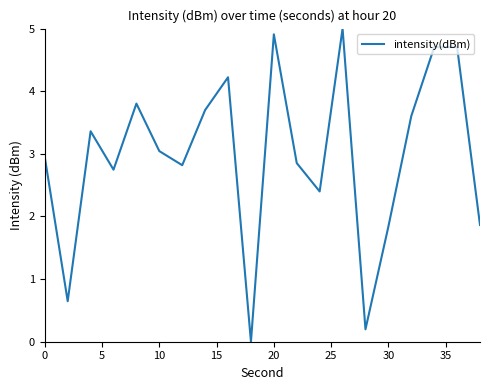

What is the difference between the maximum and minimum values?

5.0